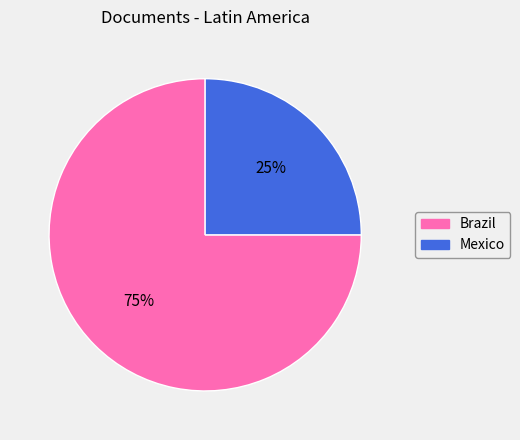

Is it true that Mexico is 25% of the pie?

True